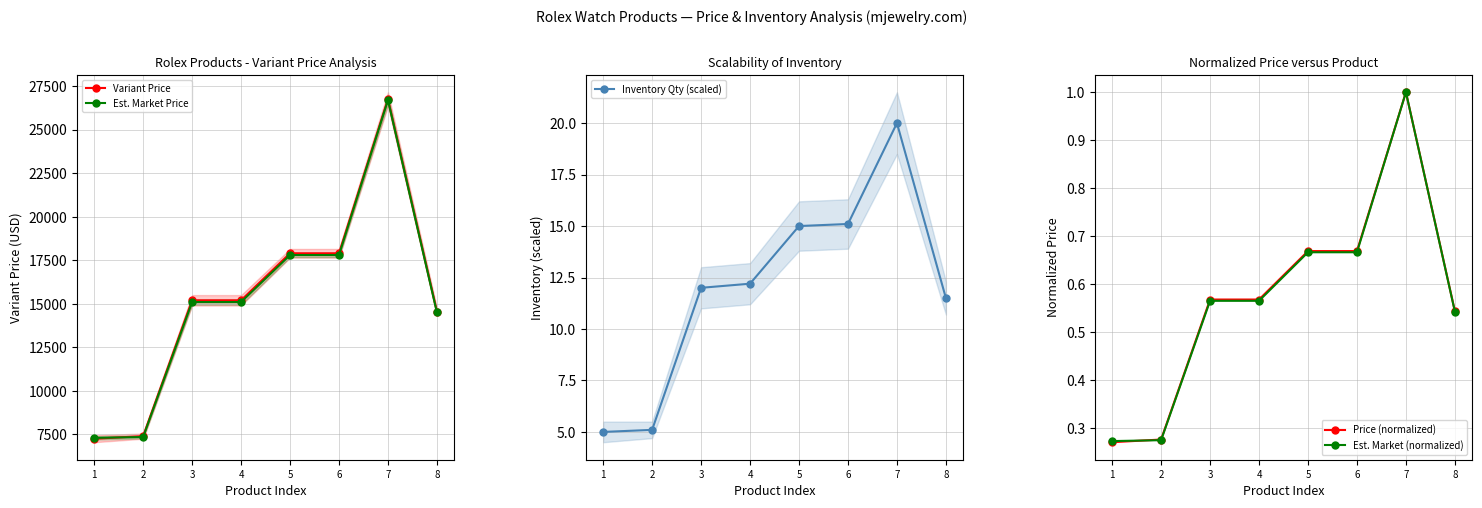

Count the number of data series in this chart.

5